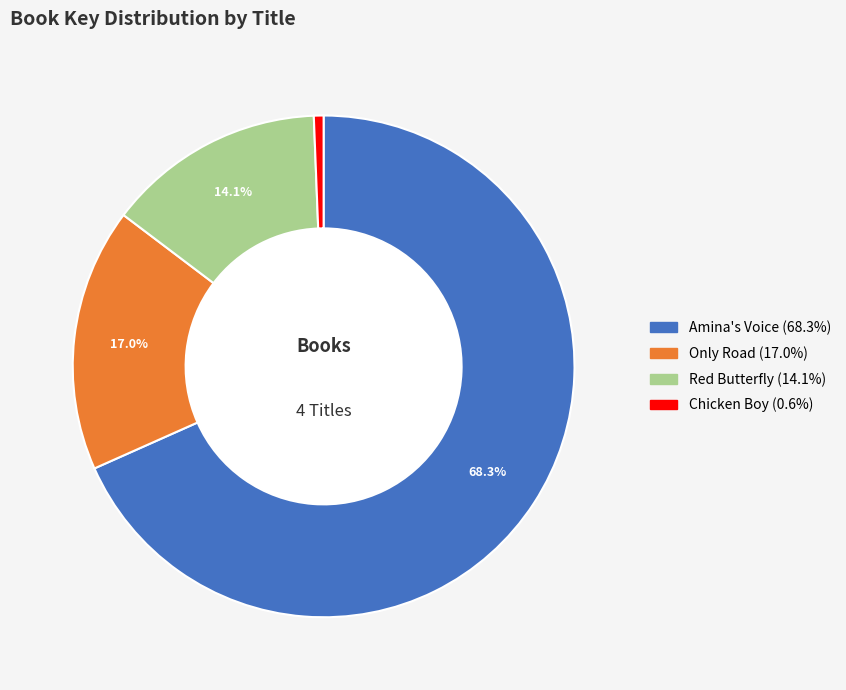

Rank the categories by value from lowest to highest.

Chicken Boy, Red Butterfly, Only Road, Amina's Voice